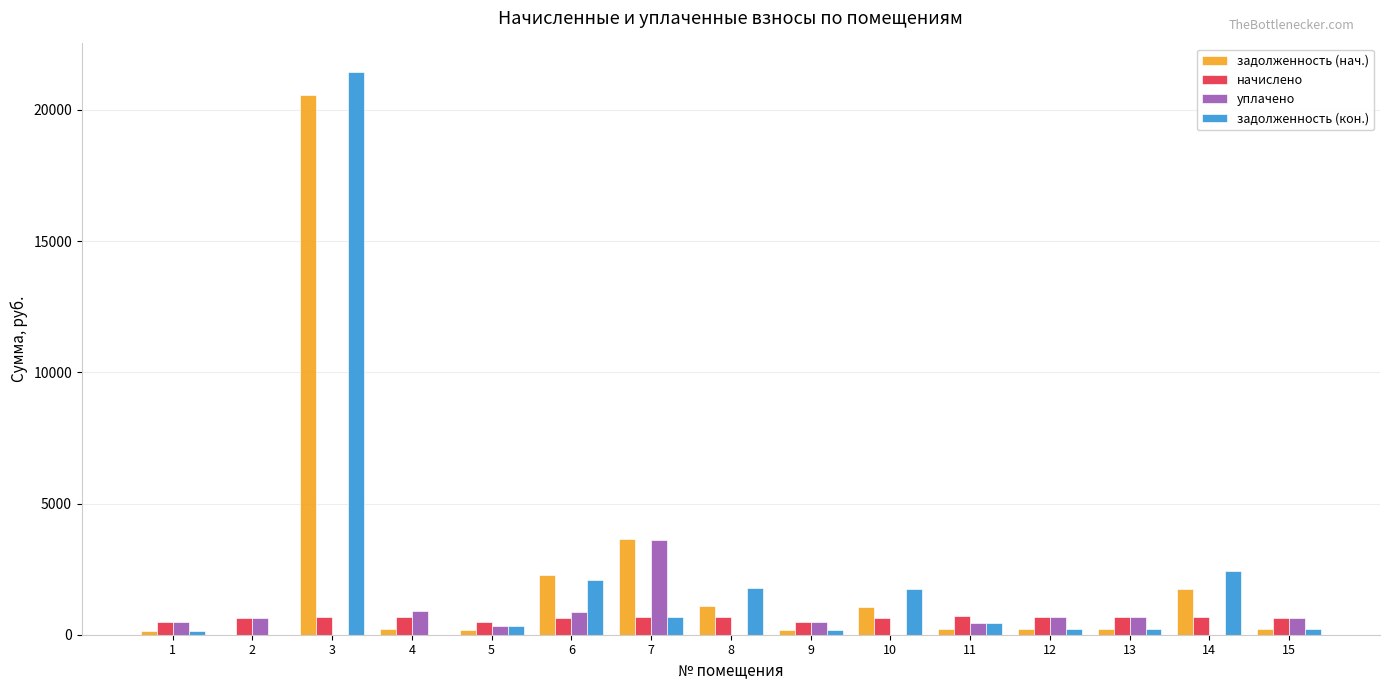

What is the total value across all series at 14?

4824.3